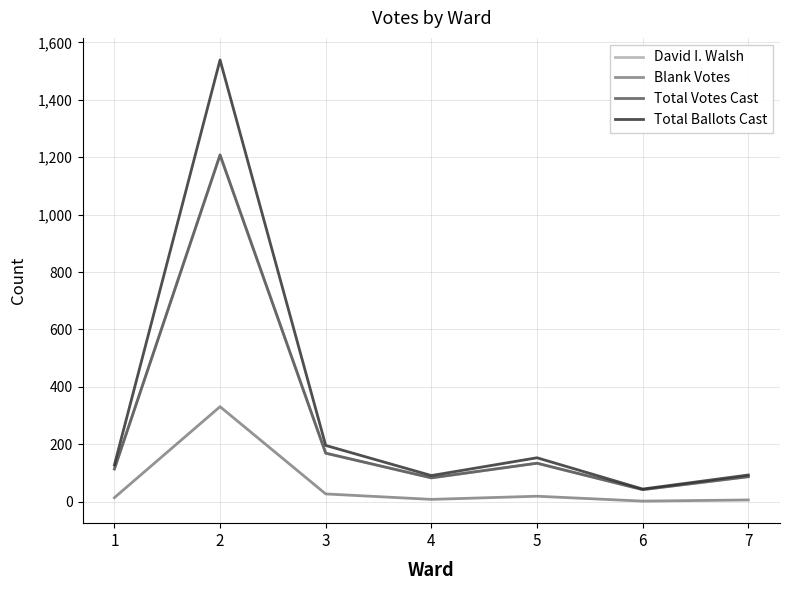

Is it true that Total Votes Cast equals 55 at 4?

False